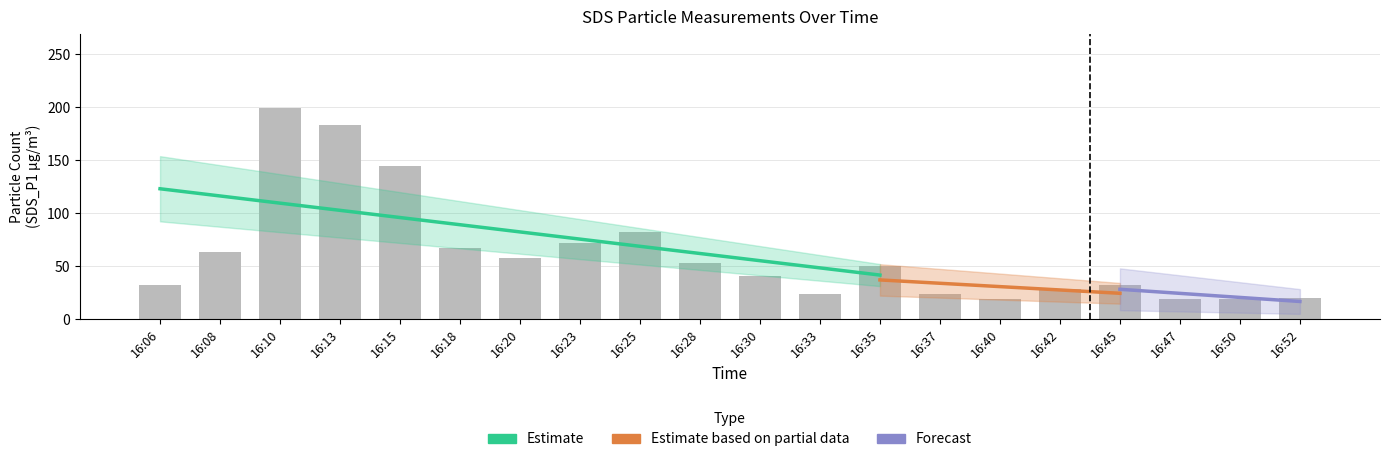

Reading right to left, extract all data points from this chart.

19.7	18.8	18.7	32.5	28.1	18.7	23.8	50.4	23.9	40.5	53.0	82.1	72.0	57.6	67.3	144.7	183.1	199.1	63.8	32.0